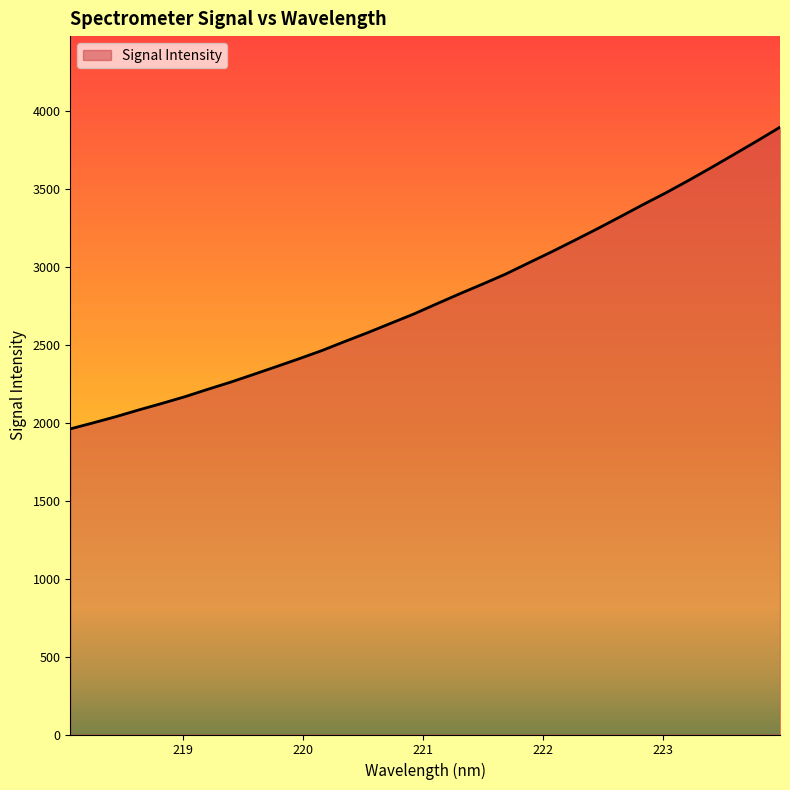

What is the minimum value shown in the chart?

1959.1